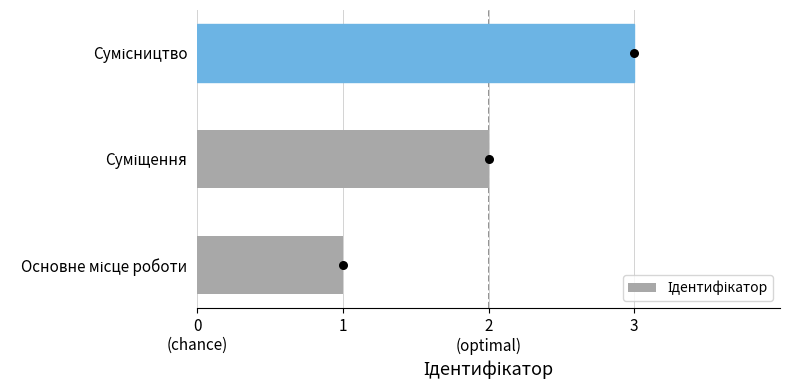

Between Сумісництво and Основне місце роботи, which is larger?

Сумісництво